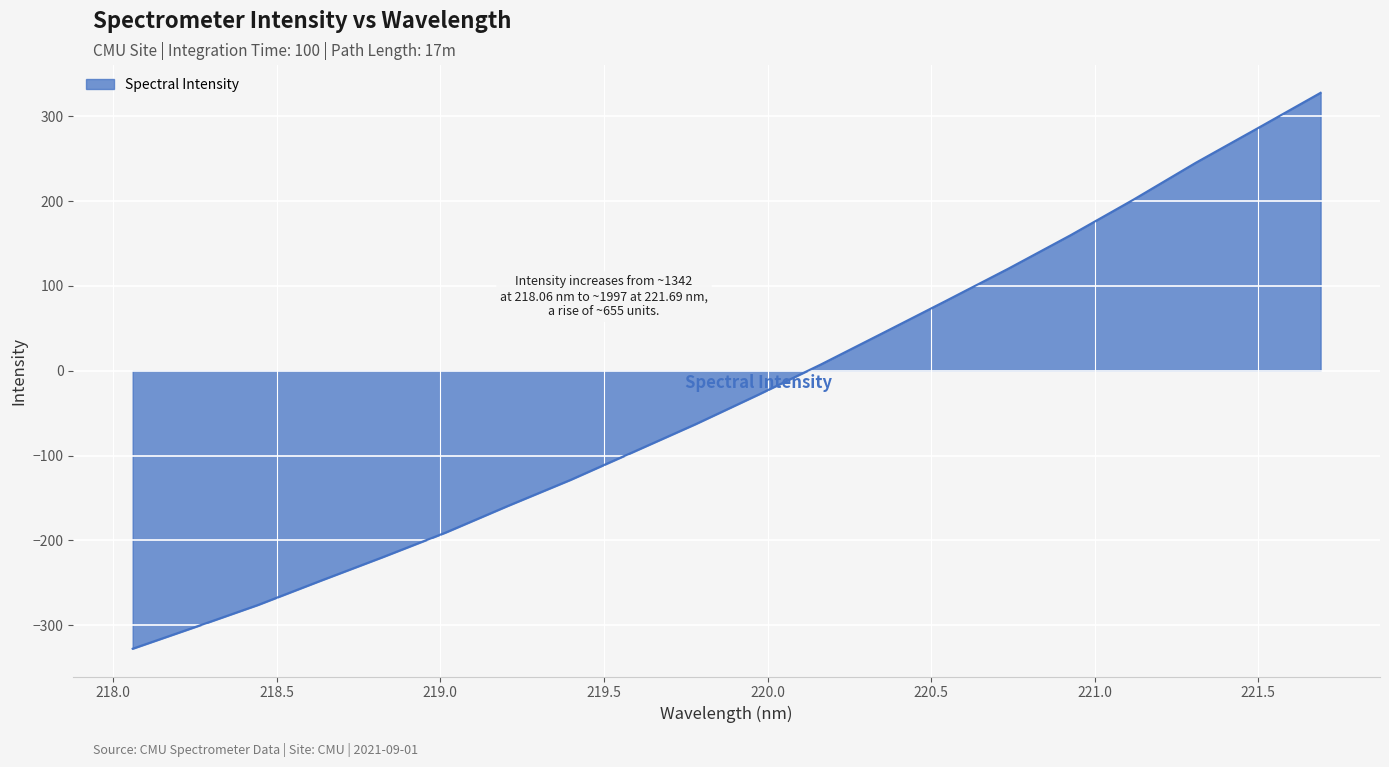

What is the difference between the maximum and minimum values?

655.3